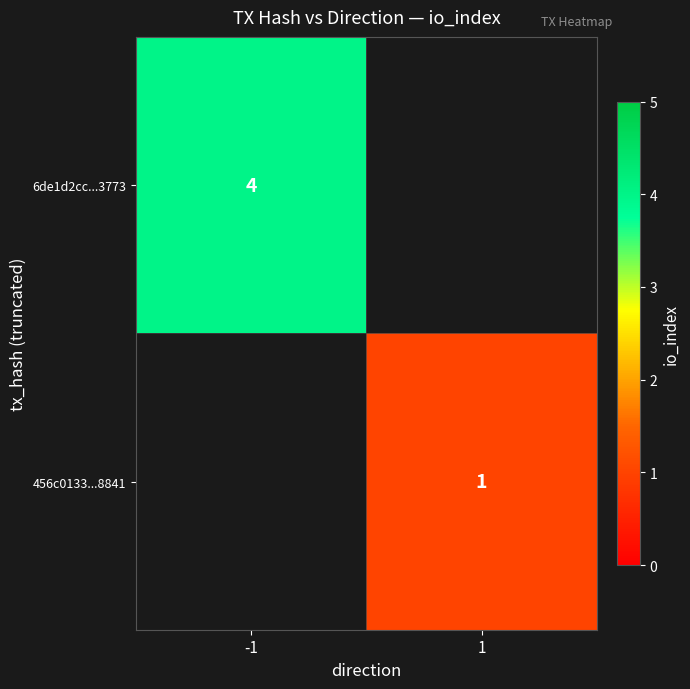

Is it true that 456c0133...8841 equals 0 at 1?

False